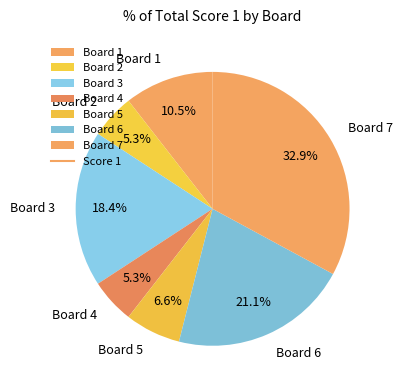

To the nearest percent, what is the difference between the Board 6 and Board 5 slice percentages?

14%